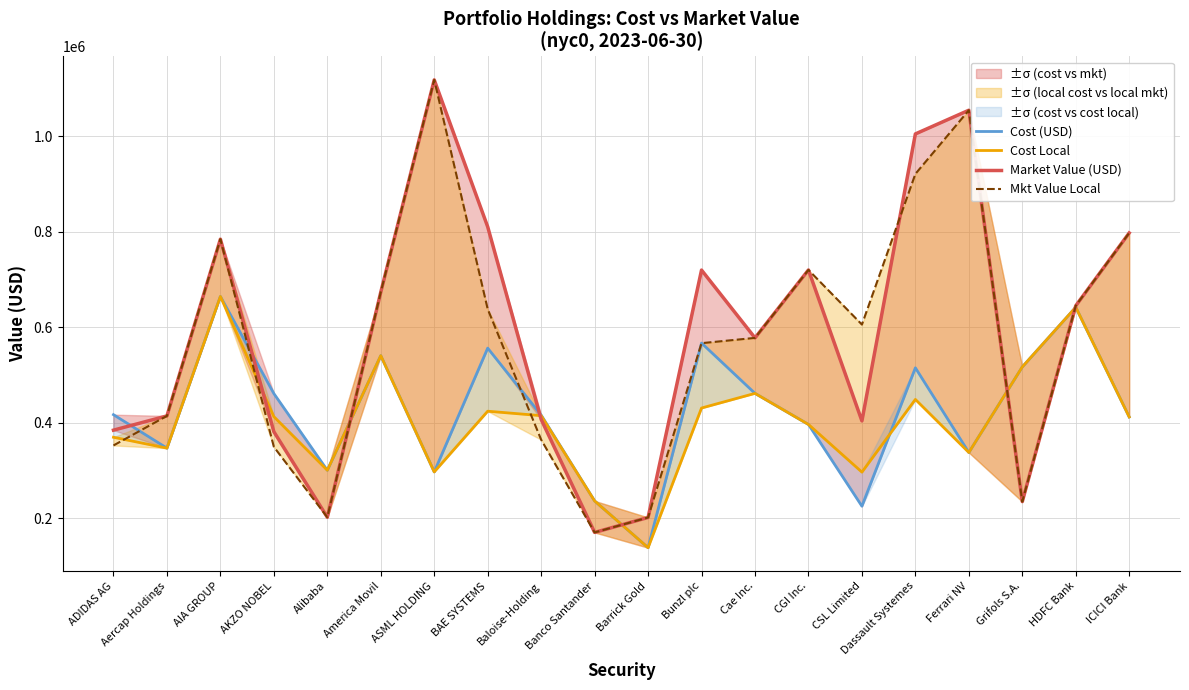

What is the value of the Market Value (USD) point at the 9th from the left?

406836.6